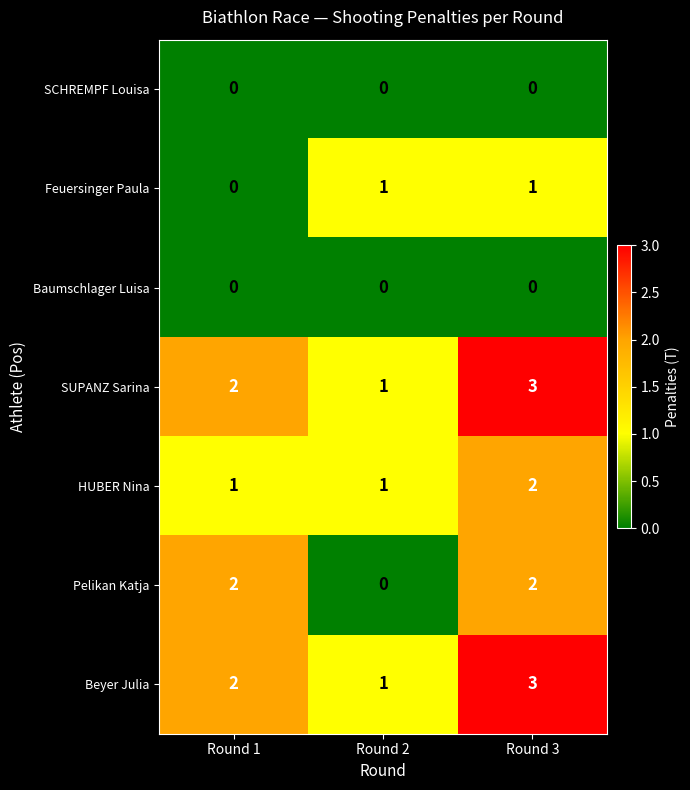

What is the sum of the SUPANZ Sarina values at Round 1 and Round 3?

5